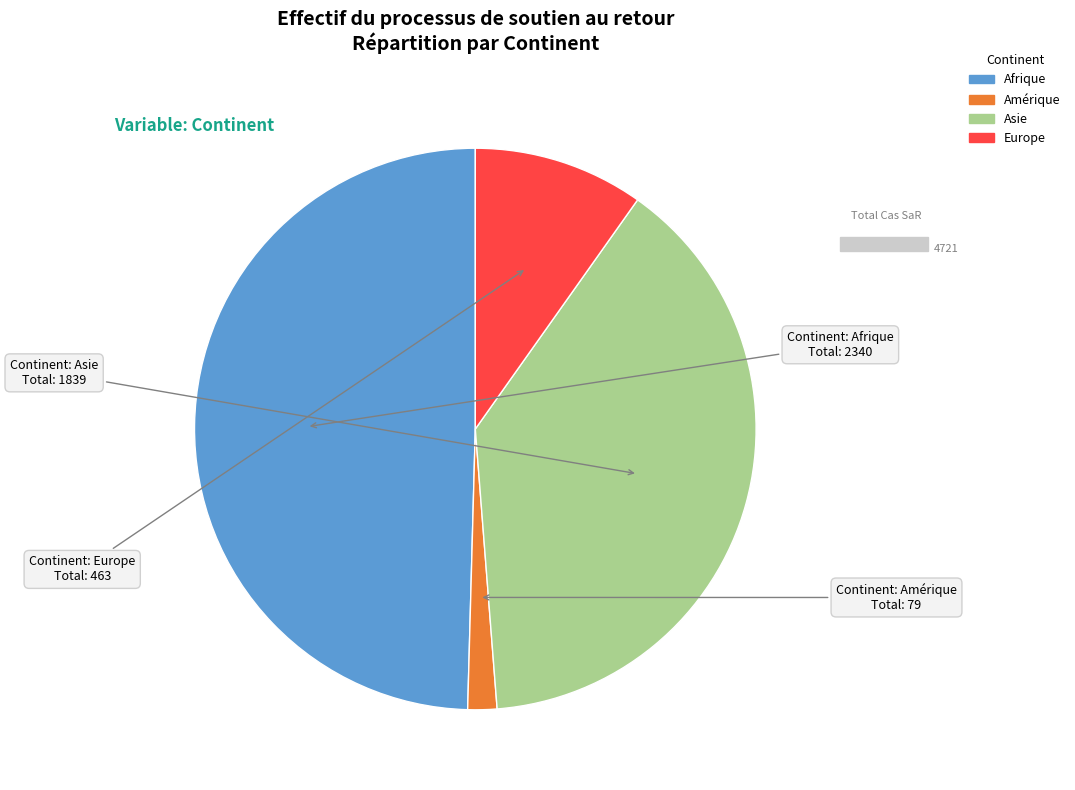

Approximately how many times larger is the value at Afrique compared to Europe?

5.1